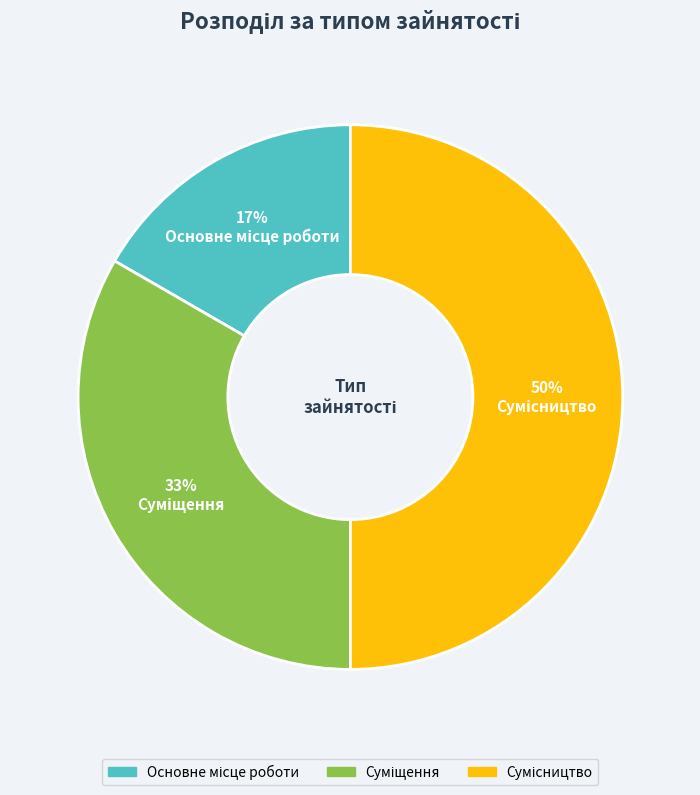

To the nearest percent, what is the average slice percentage?

33%